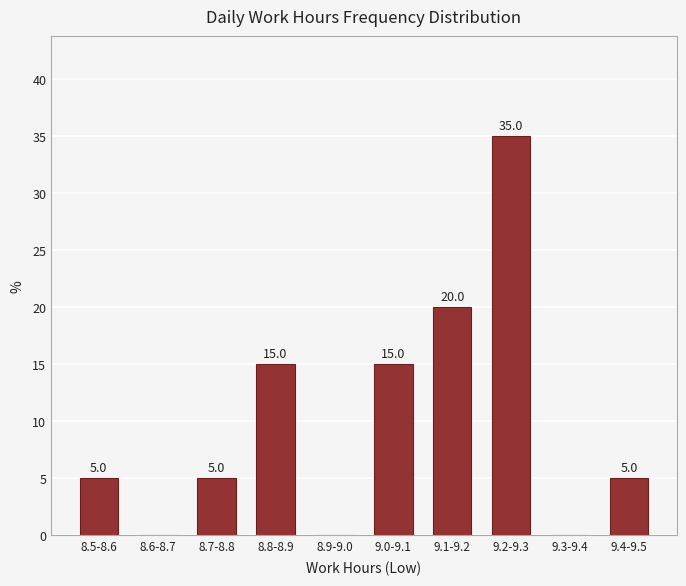

Reading left to right, transcribe all the data shown in this chart.

8.5-8.6=5	8.6-8.7=0	8.7-8.8=5	8.8-8.9=15	8.9-9.0=0	9.0-9.1=15	9.1-9.2=20	9.2-9.3=35	9.3-9.4=0	9.4-9.5=5